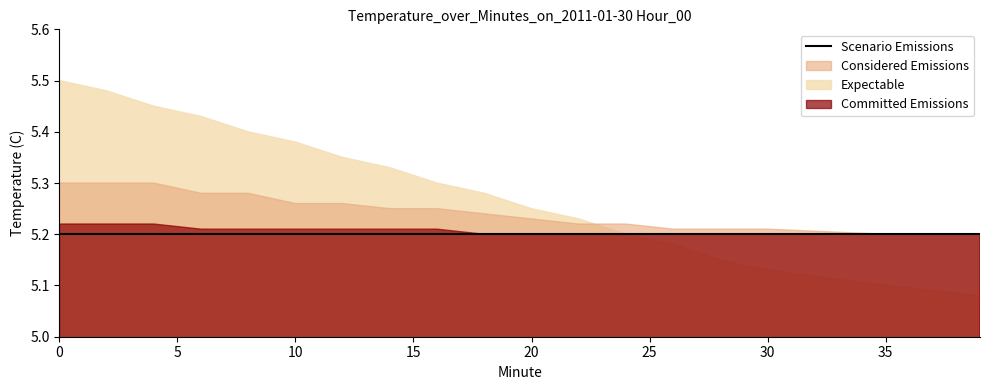

Count the Committed Emissions values in the range 5 to 6.

18